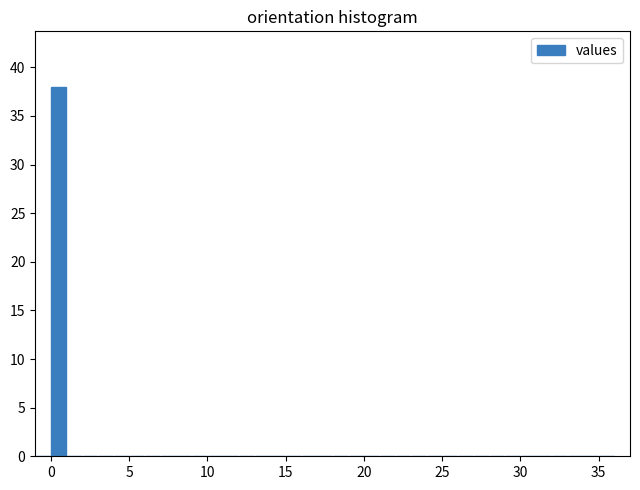

Around what value on the x-axis is the tallest bar? Give the approximate position of its centre, as read against the axis.

0.5